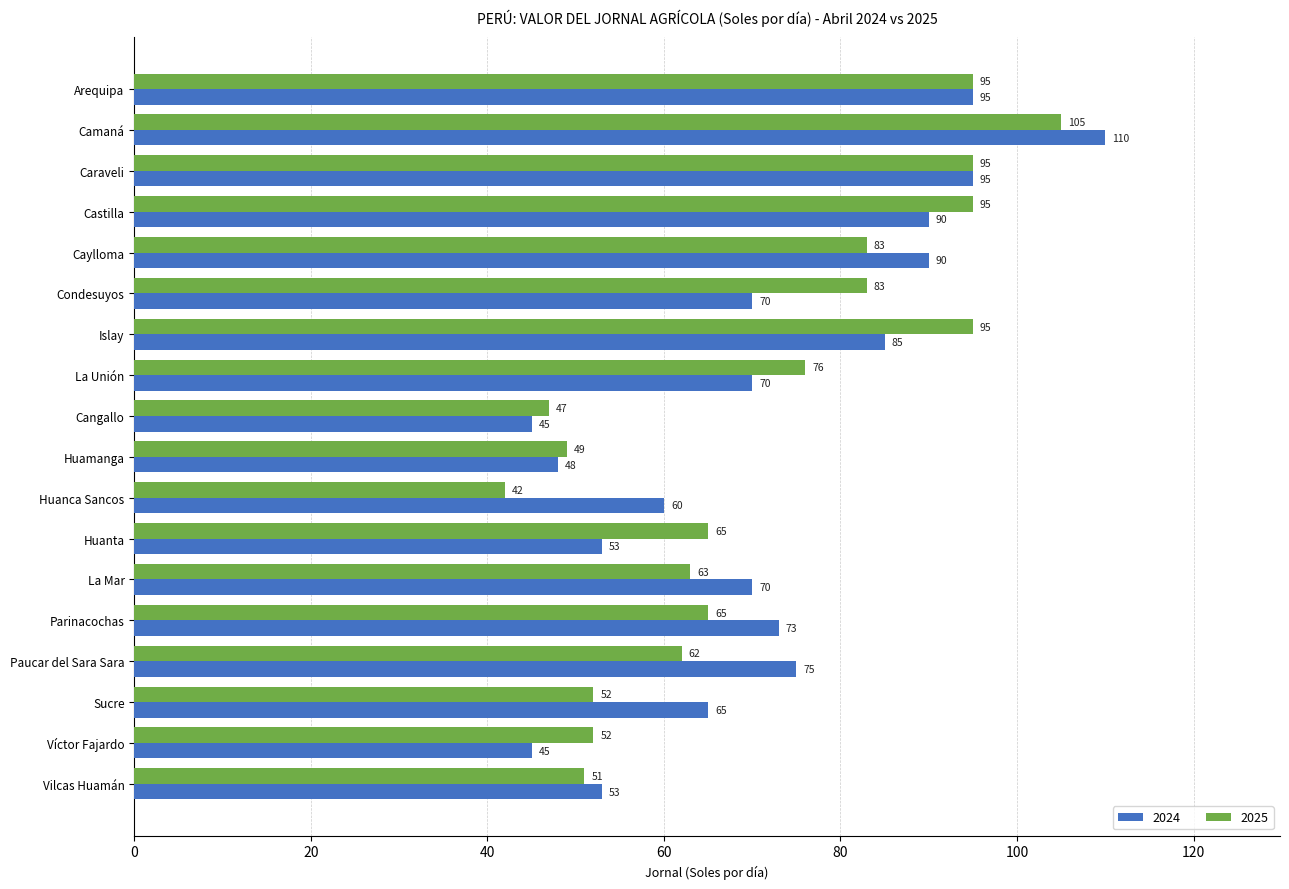

What is the difference between the highest and lowest values at Camaná?

5